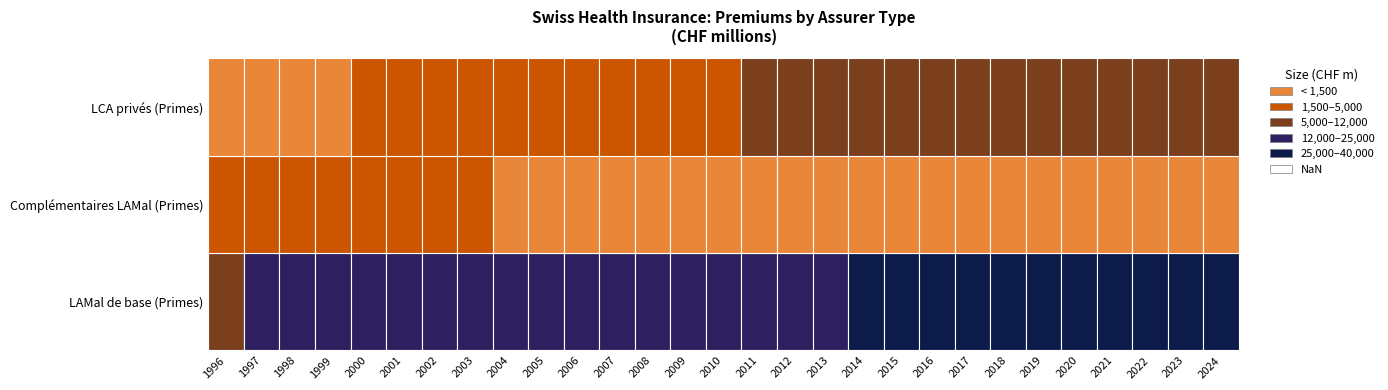

The value of LCA privés (Primes) at 26 is 8660.5. True or false?

False